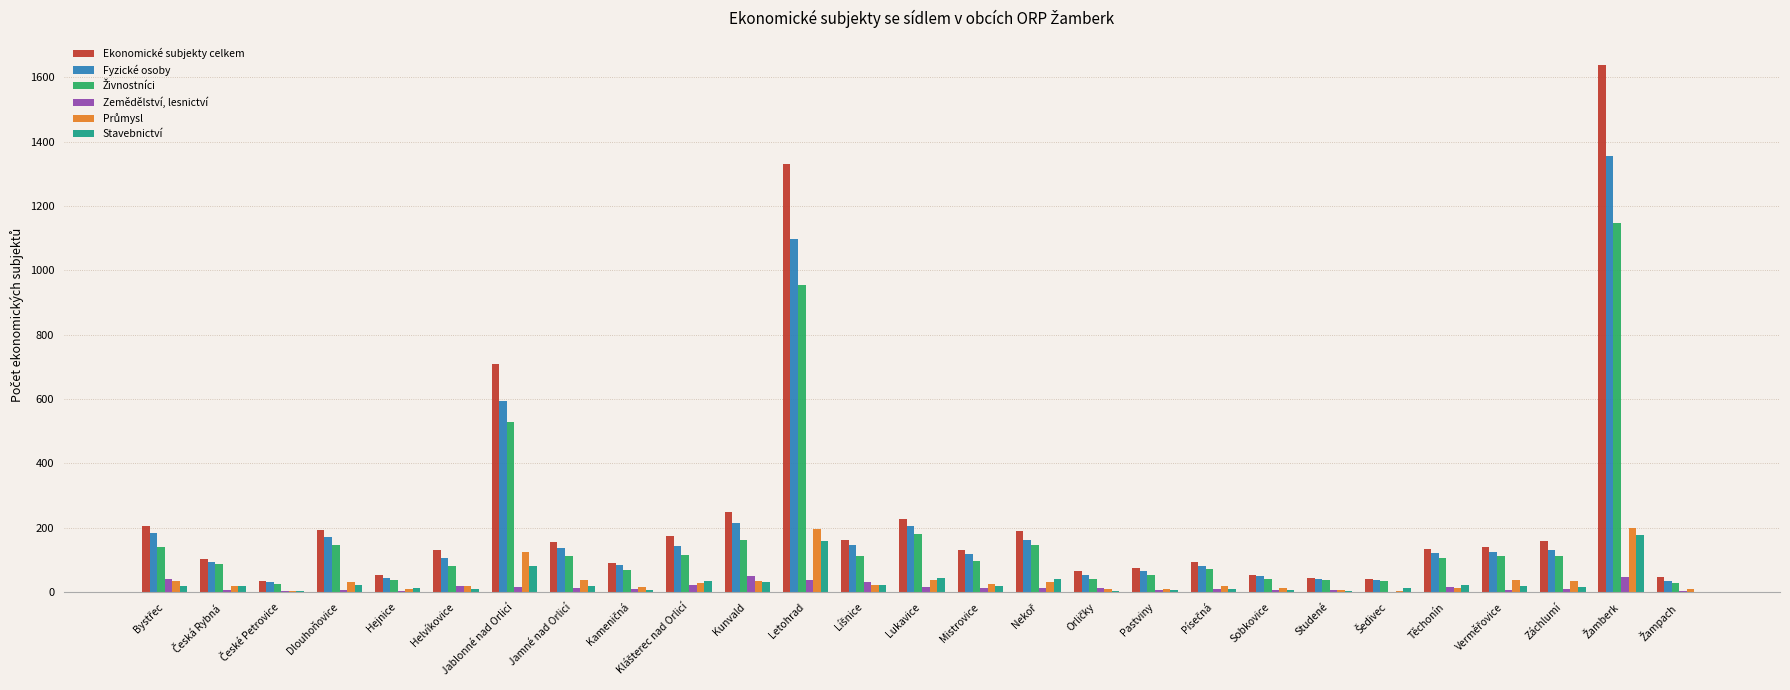

Which series has the largest total across all categories?

Ekonomické subjekty celkem